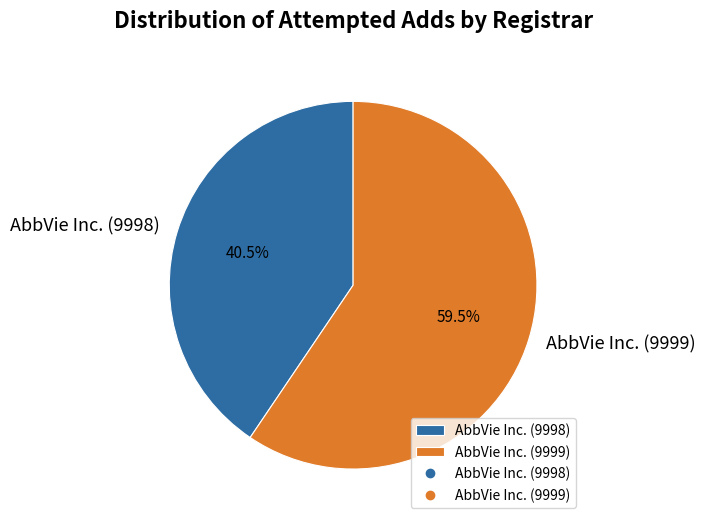

Rank the categories by value from lowest to highest.

AbbVie Inc. (9998), AbbVie Inc. (9999)